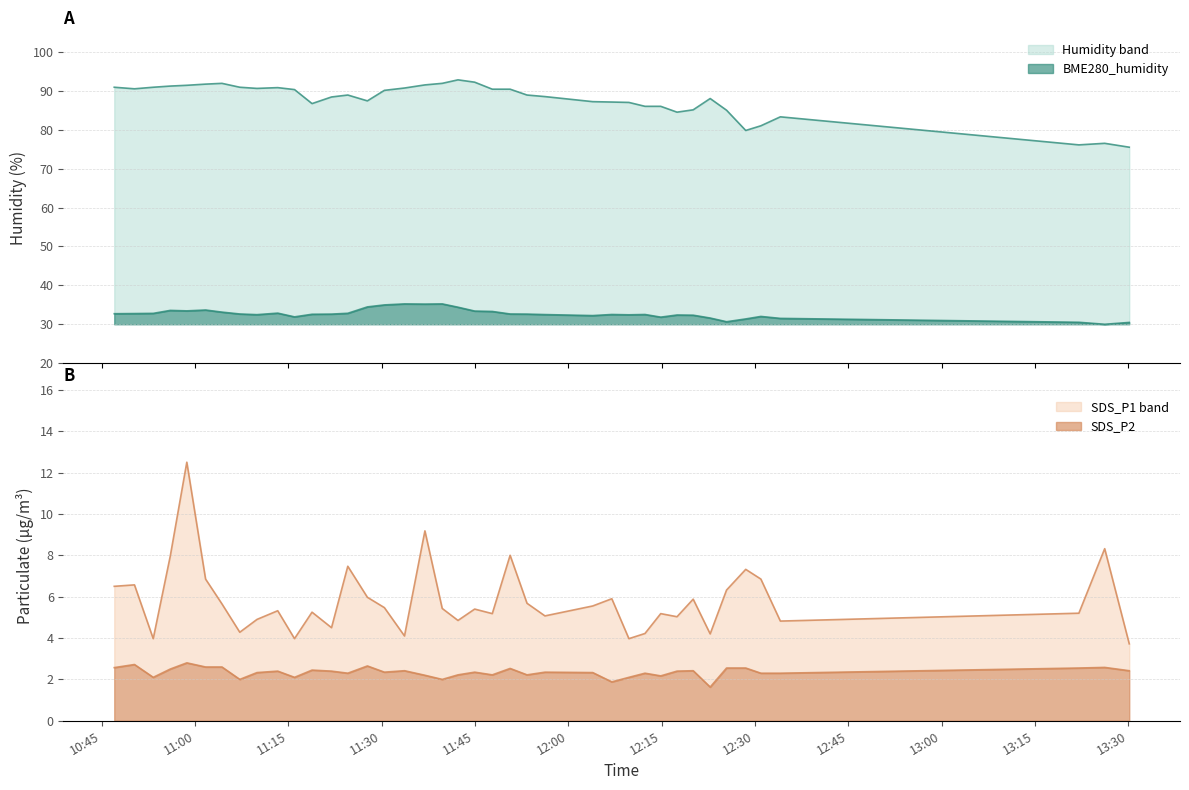

Which series has the widest spread of values?

Humidity